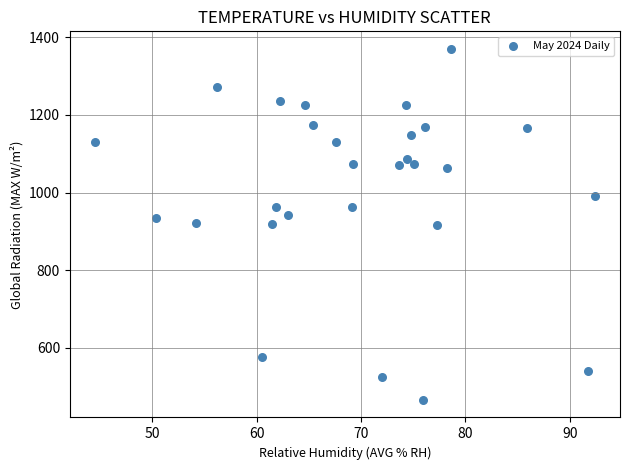

What is the range of Y values (max minus min)?

904.6